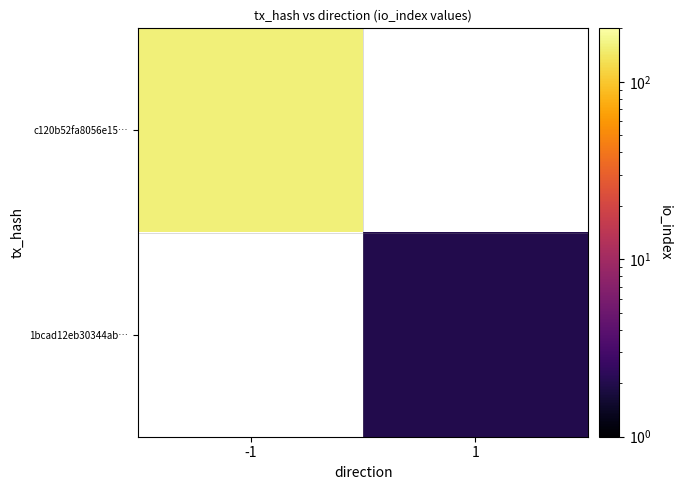

At how many categories does at least one series exceed 44?

1